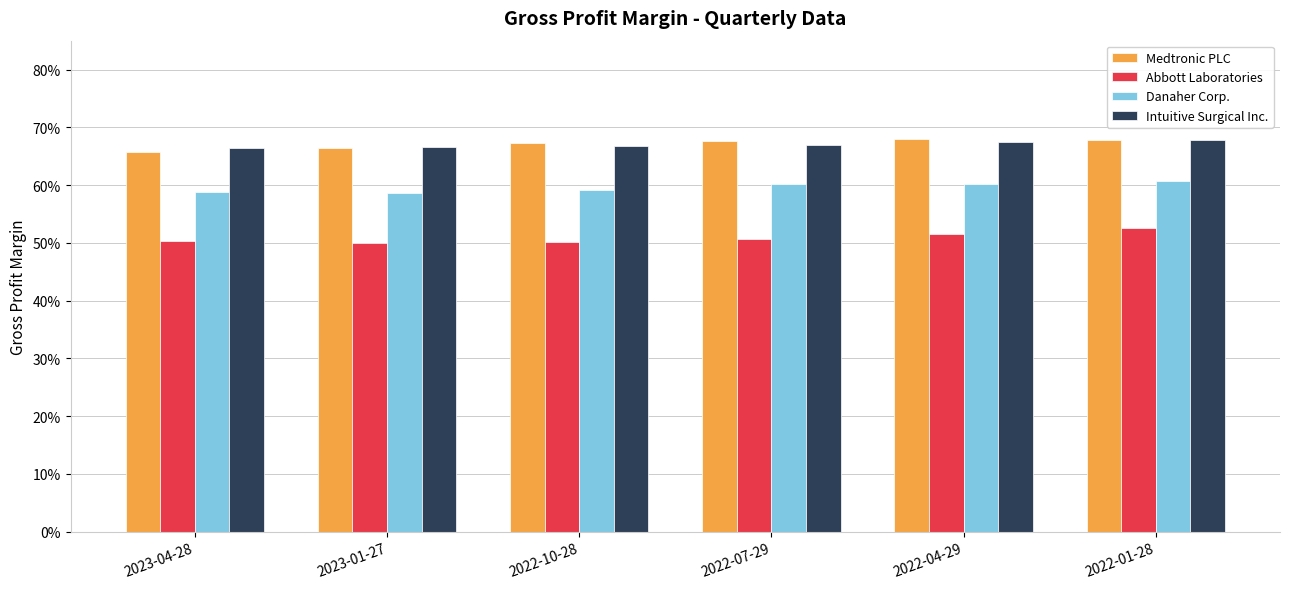

Reading left to right, extract all data points from this chart.

Medtronic PLC: 2023-04-28=0.7	2023-01-27=0.7	2022-10-28=0.7	2022-07-29=0.7	2022-04-29=0.7	2022-01-28=0.7
Abbott Laboratories: 2023-04-28=0.5	2023-01-27=0.5	2022-10-28=0.5	2022-07-29=0.5	2022-04-29=0.5	2022-01-28=0.5
Danaher Corp.: 2023-04-28=0.6	2023-01-27=0.6	2022-10-28=0.6	2022-07-29=0.6	2022-04-29=0.6	2022-01-28=0.6
Intuitive Surgical Inc.: 2023-04-28=0.7	2023-01-27=0.7	2022-10-28=0.7	2022-07-29=0.7	2022-04-29=0.7	2022-01-28=0.7